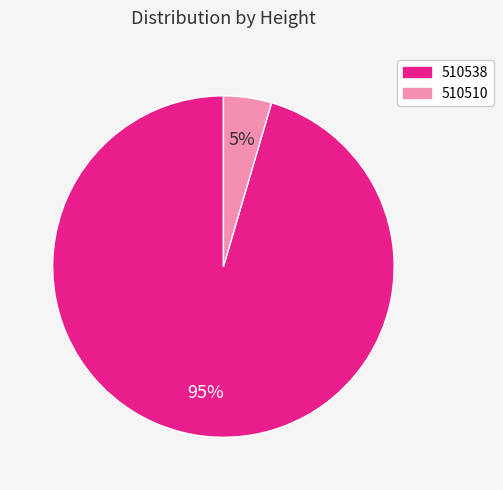

Is it true that 510538 is 87% of the pie?

False